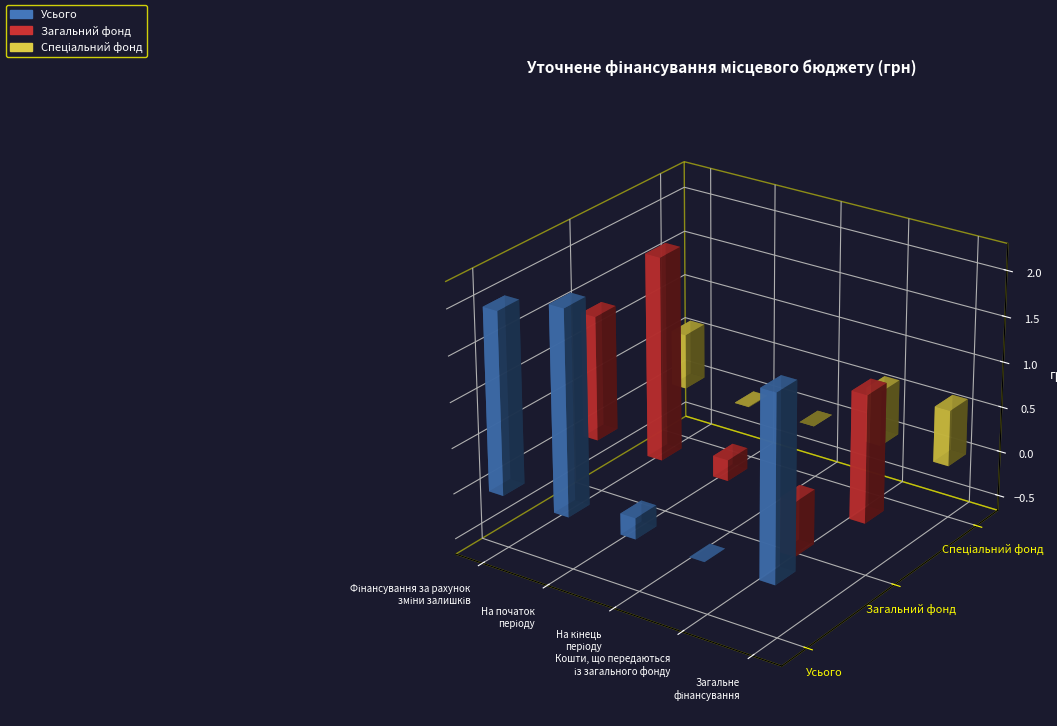

What is the minimum value shown in the chart?

-61161381.2